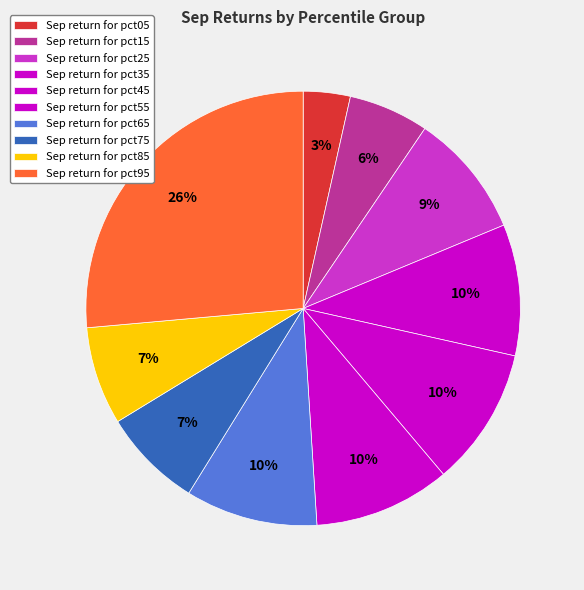

Which category has the biggest portion of the pie?

pct95